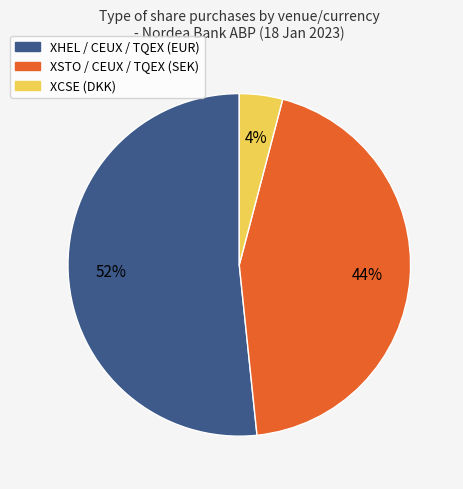

Do XSTO / CEUX / TQEX (SEK) and XCSE (DKK) together represent more than half of the pie?

No